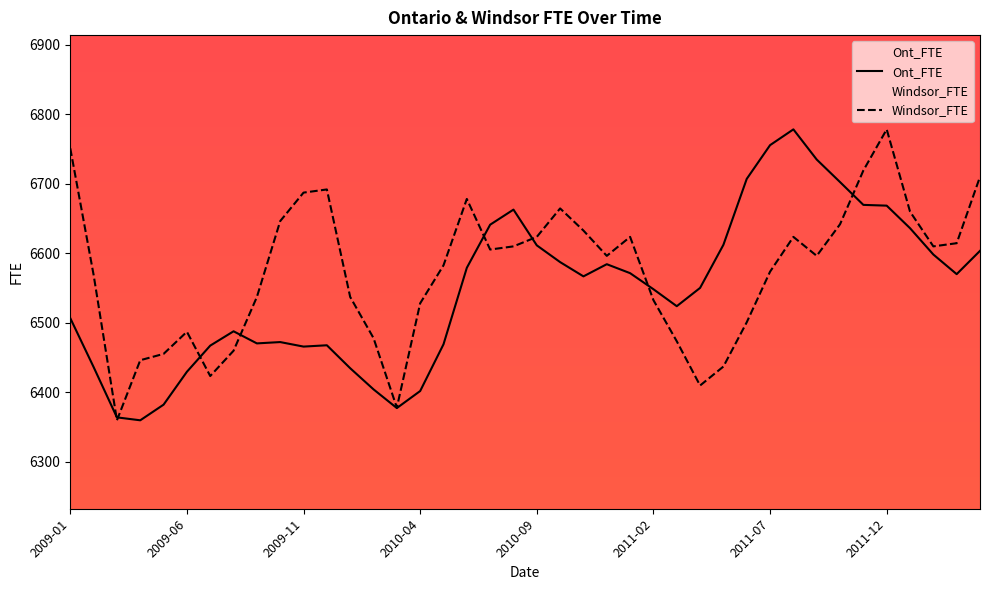

Rank the series by their average value, from highest to lowest.

Windsor_FTE, Ont_FTE